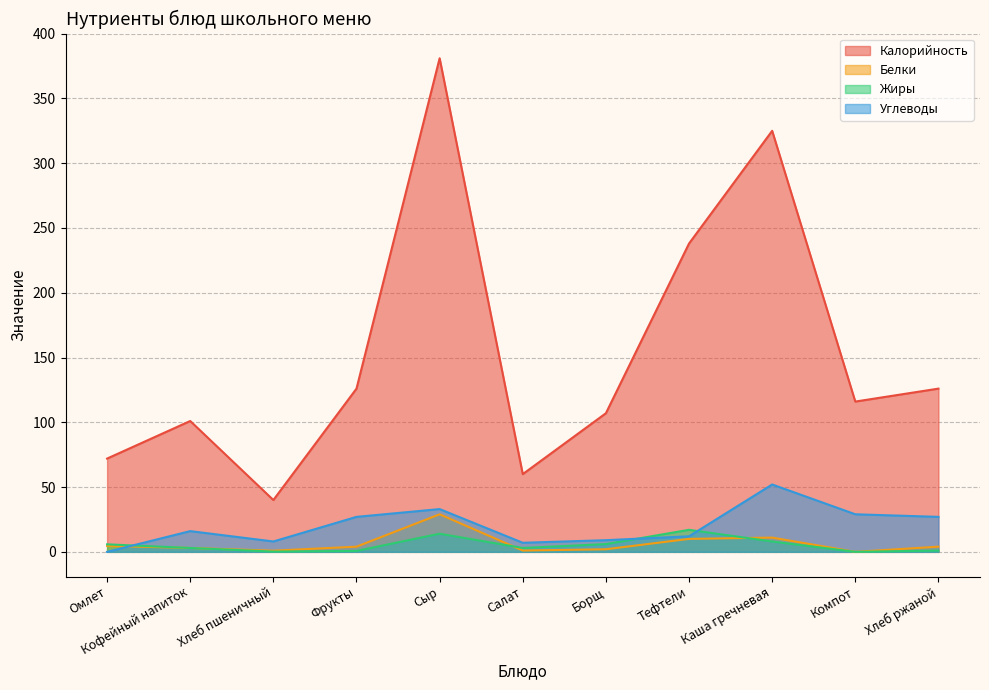

Between Компот and Омлет, which is larger?

Компот